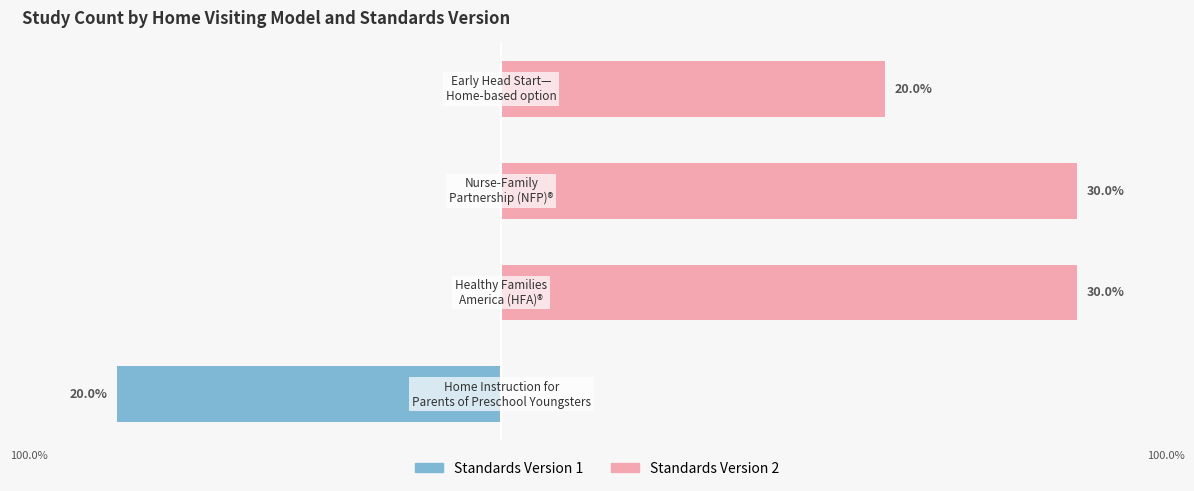

How many groups of bars are there?

4